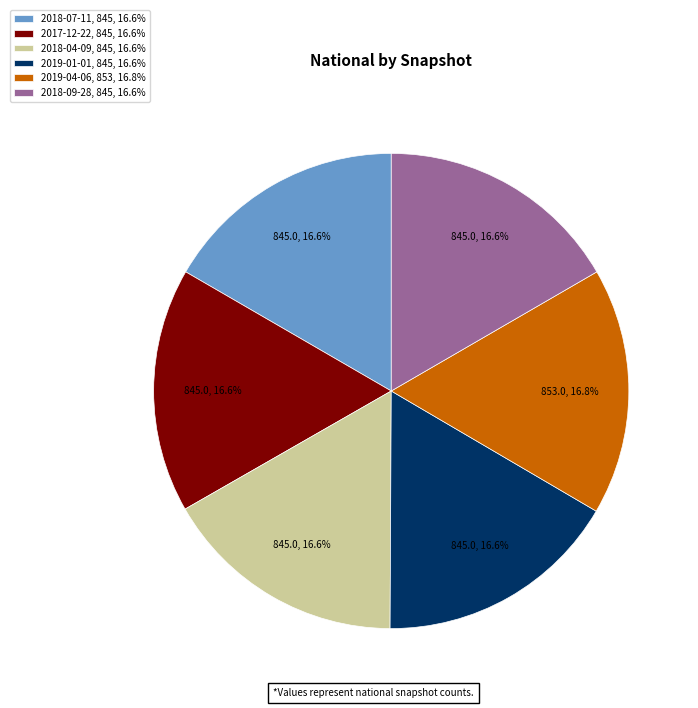

What is the ratio of the value at 2017-12-22, 845, 16.6% to the value at 2019-04-06, 853, 16.8%?

1.0